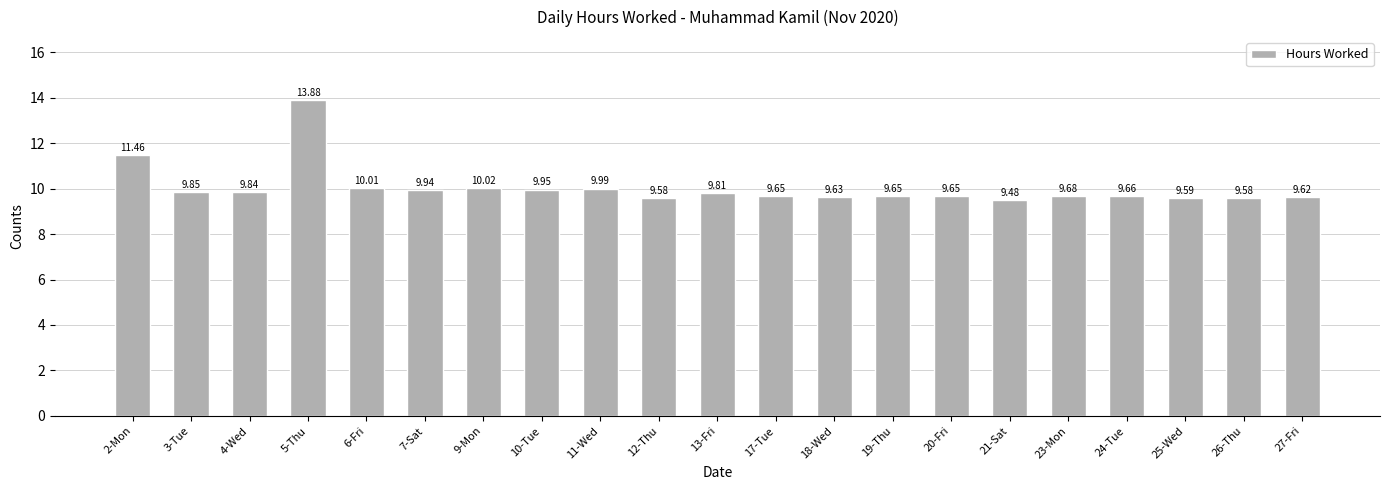

Approximately how many times larger is the value at 20-Fri compared to 13-Fri?

1.0